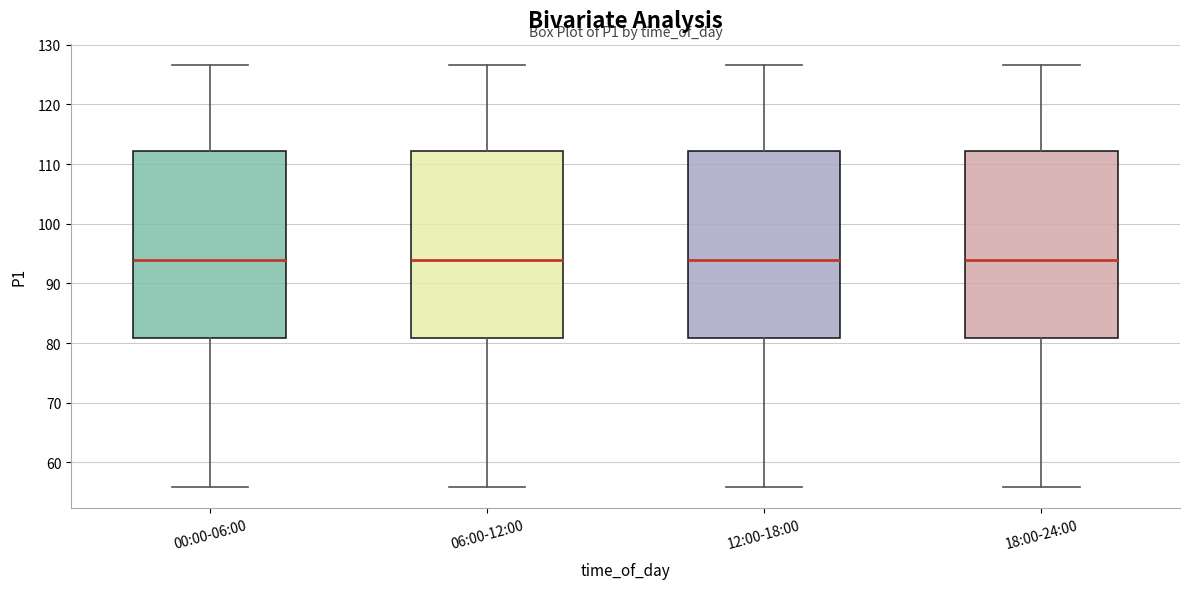

Reading left to right, transcribe this box plot: for each box, give where its median line is, the range the box spans, and where its two whiskers end, as read against the y-axis. The values are not printed on the chart, so give them approximately, as read against the axis.

00:00-06:00: median 94, box 81 to 112, whiskers 56 to 127
06:00-12:00: median 94, box 81 to 112, whiskers 56 to 127
12:00-18:00: median 94, box 81 to 112, whiskers 56 to 127
18:00-24:00: median 94, box 81 to 112, whiskers 56 to 127